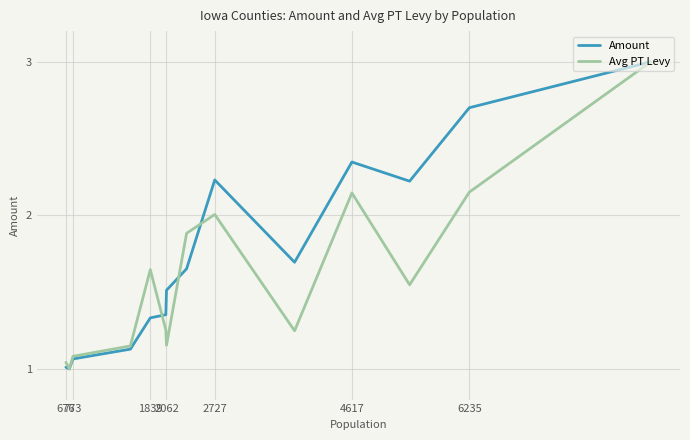

What is the highest value of the Amount series?

3.0